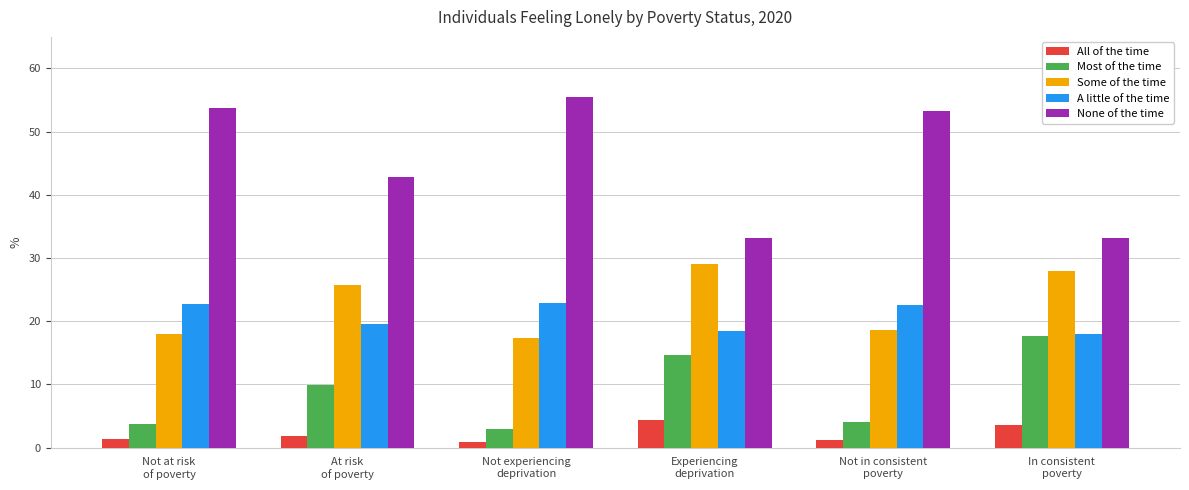

The A little of the time series shows 22.9 at Not experiencing
deprivation. True or false?

True